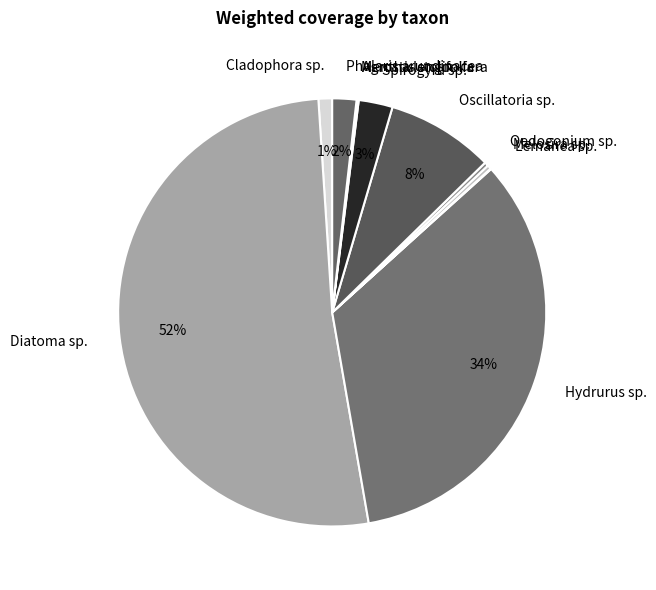

Which slice is the largest?

Diatoma sp.